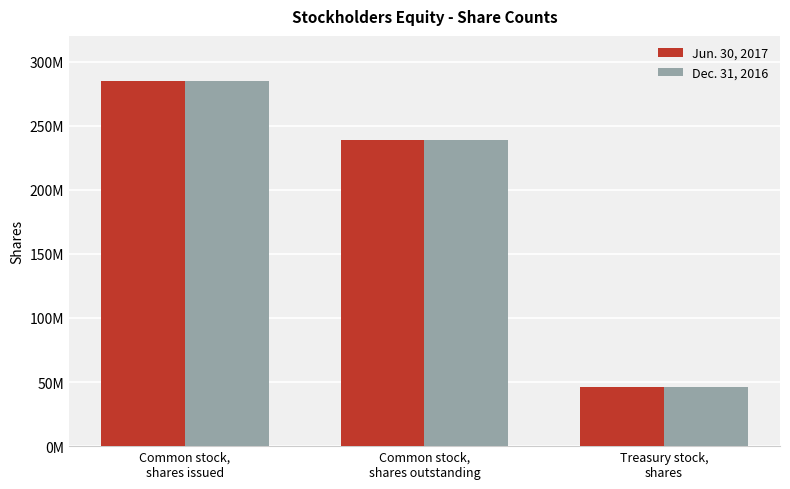

How many Dec. 31, 2016 values are between 45814000 and 284479000?

3